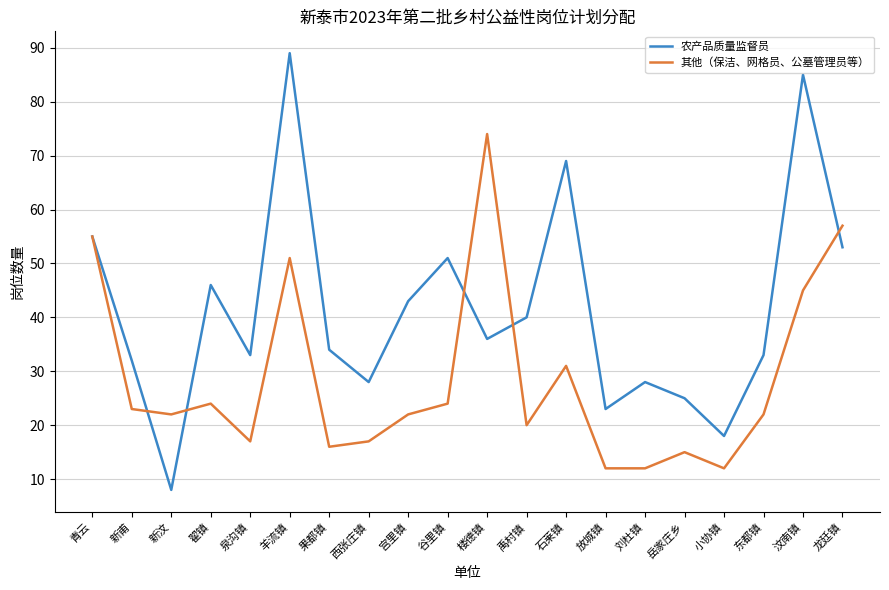

At which category does 农产品质量监督员 reach its first local valley?

新汶